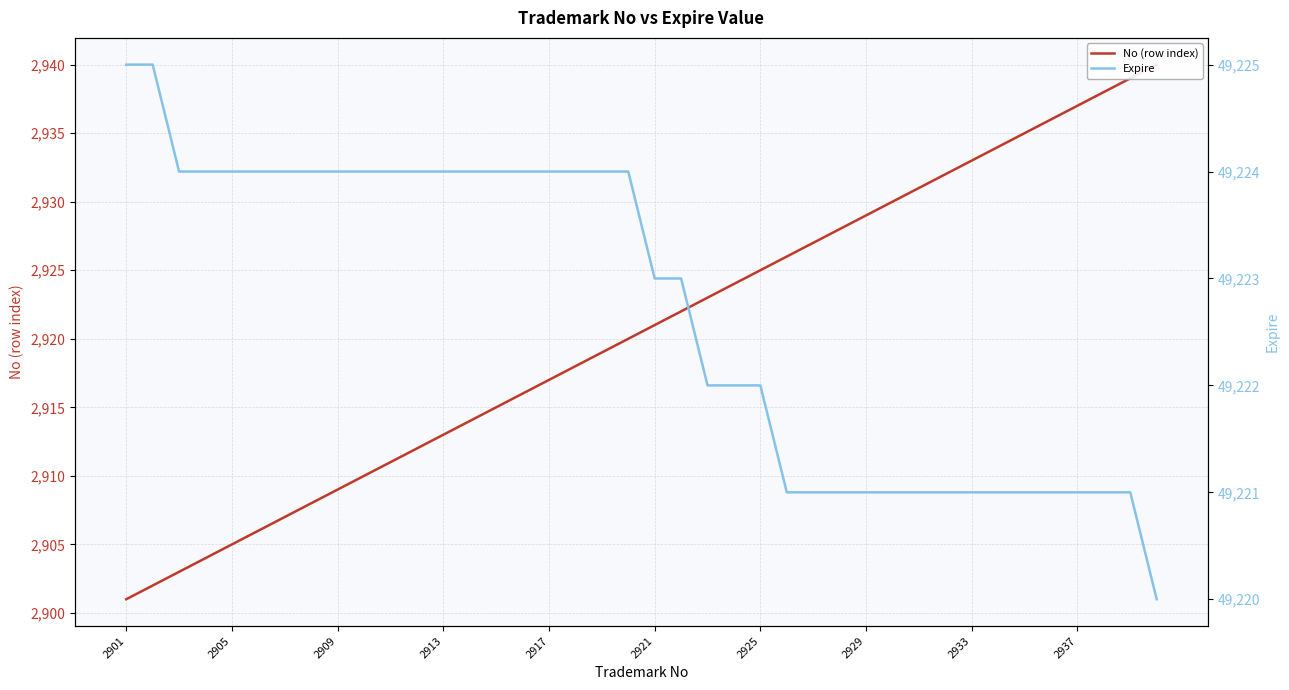

Which label corresponds to the largest value in the chart?

2901